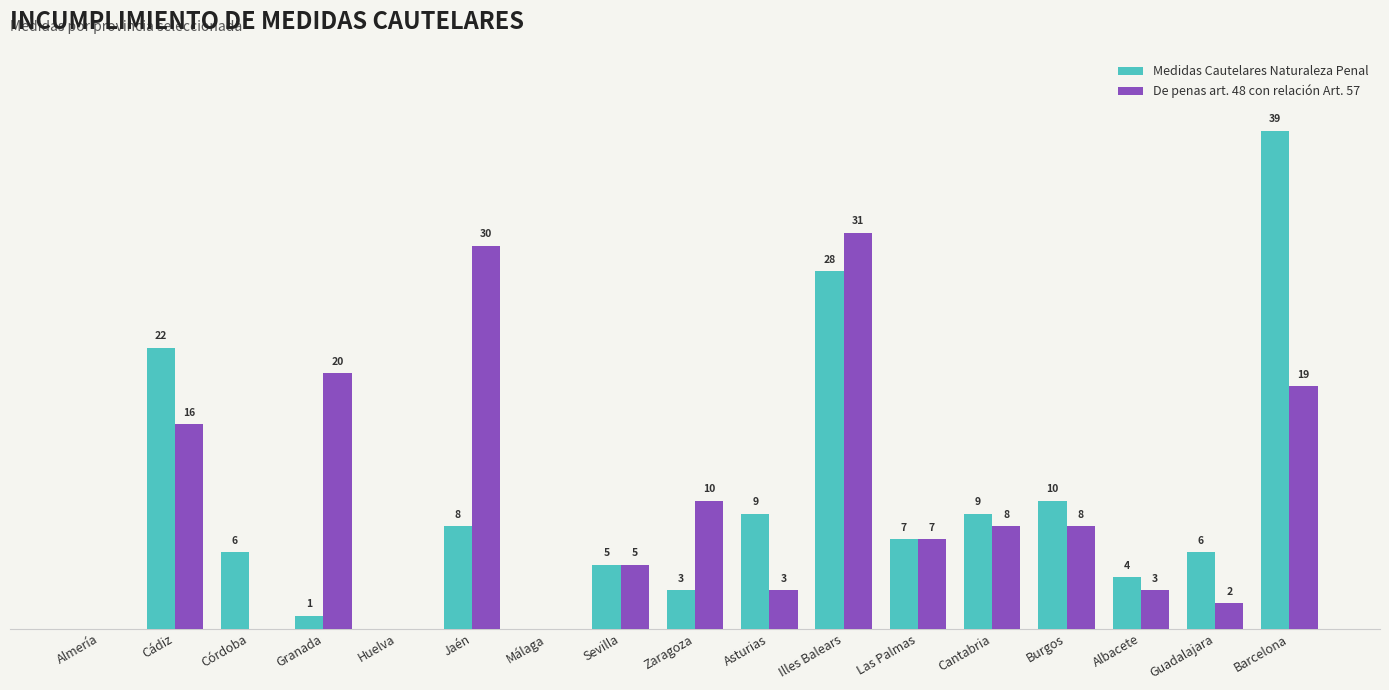

Where does the Medidas Cautelares Naturaleza Penal series first go above 6?

Cádiz